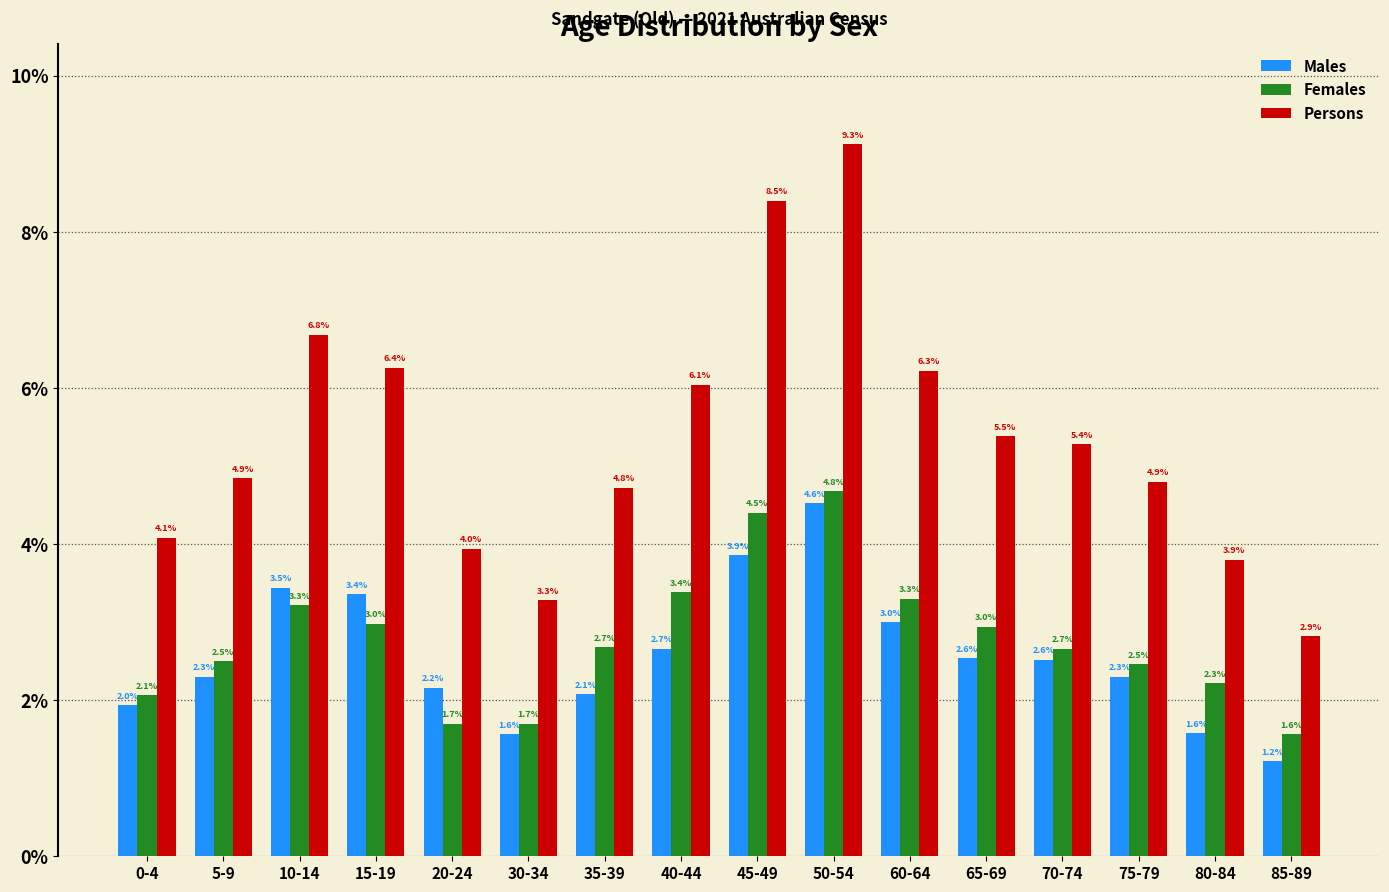

What are all the series names shown in the legend?

Males, Females, Persons